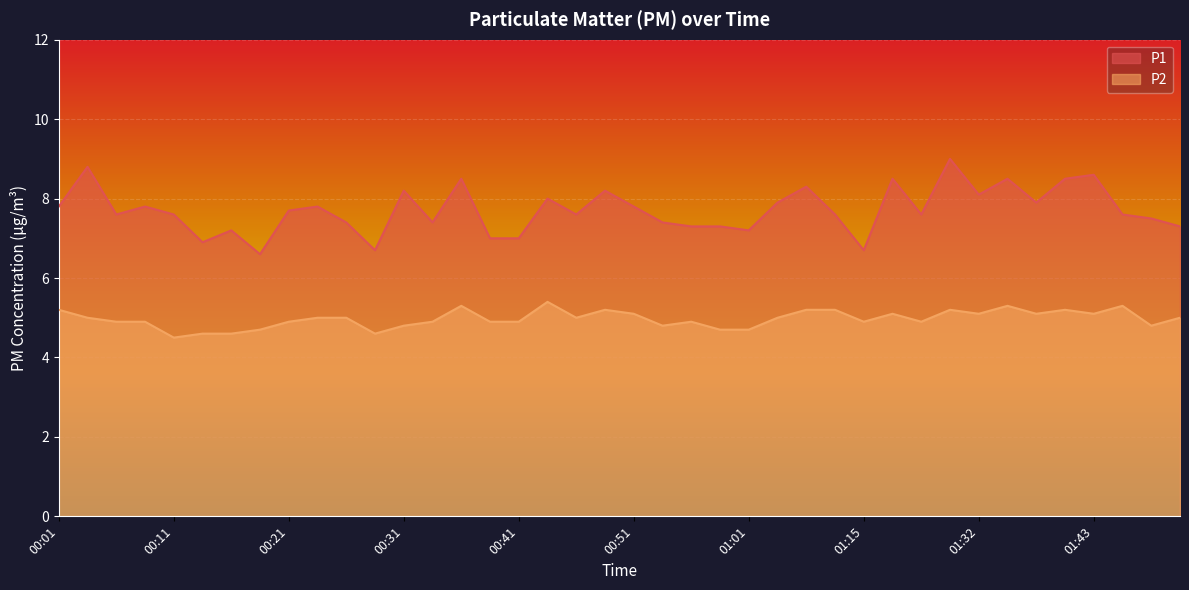

True or false: P1 and P2 cross at least once.

False